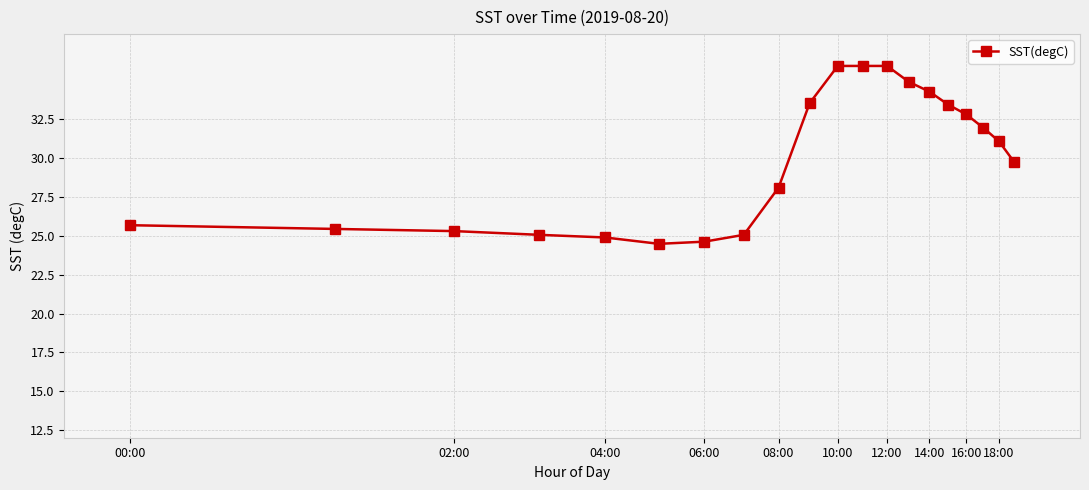

What is the value of the 15th point from the left?

34.3